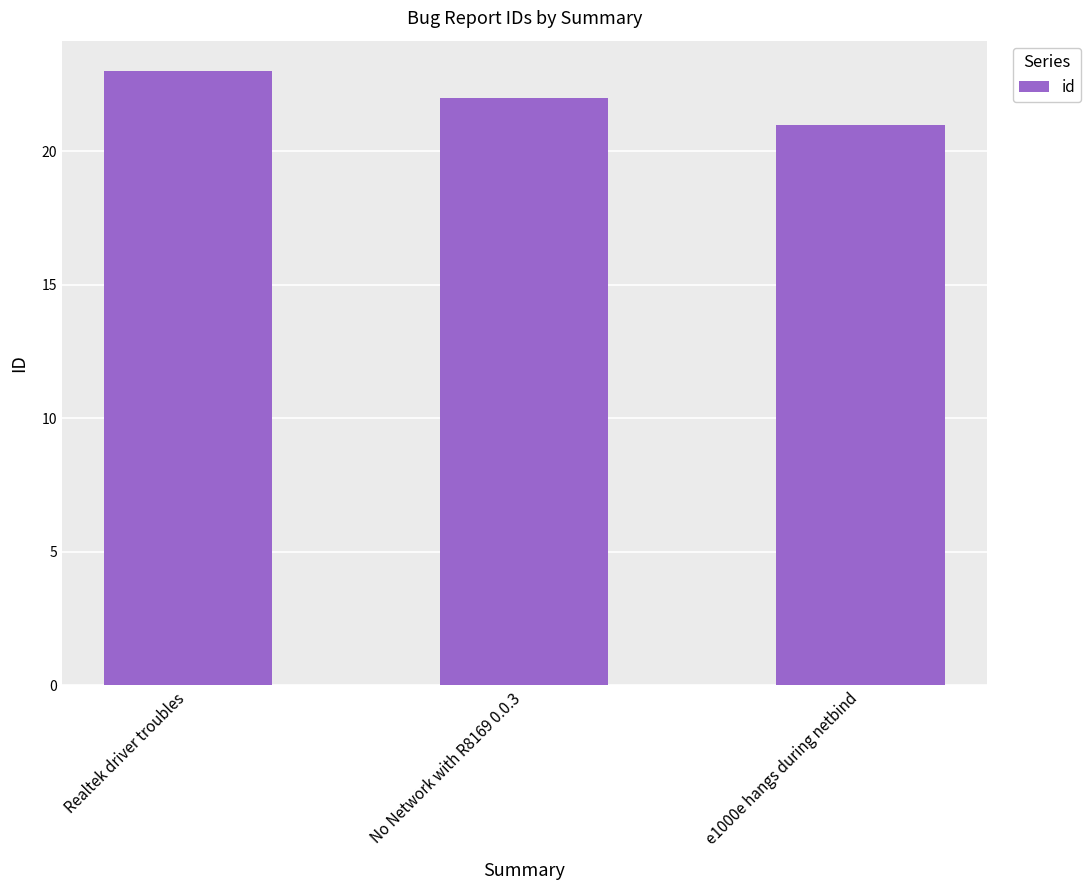

What is the label of the 2nd bar from the left?

No Network with R8169 0.0.3